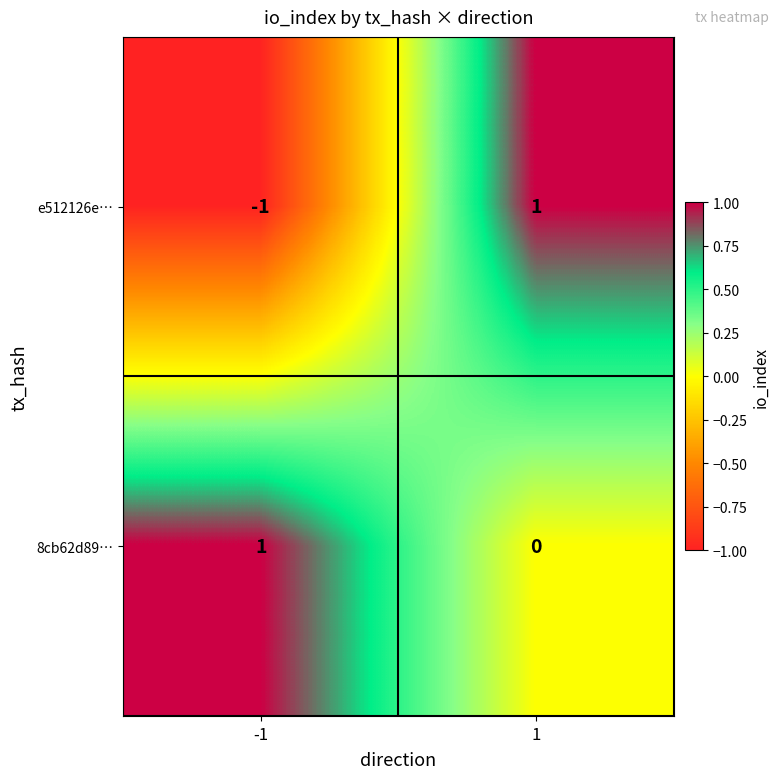

Reading left to right, transcribe all the data shown in this chart.

e512126e…: -1	1
8cb62d89…: 1	0